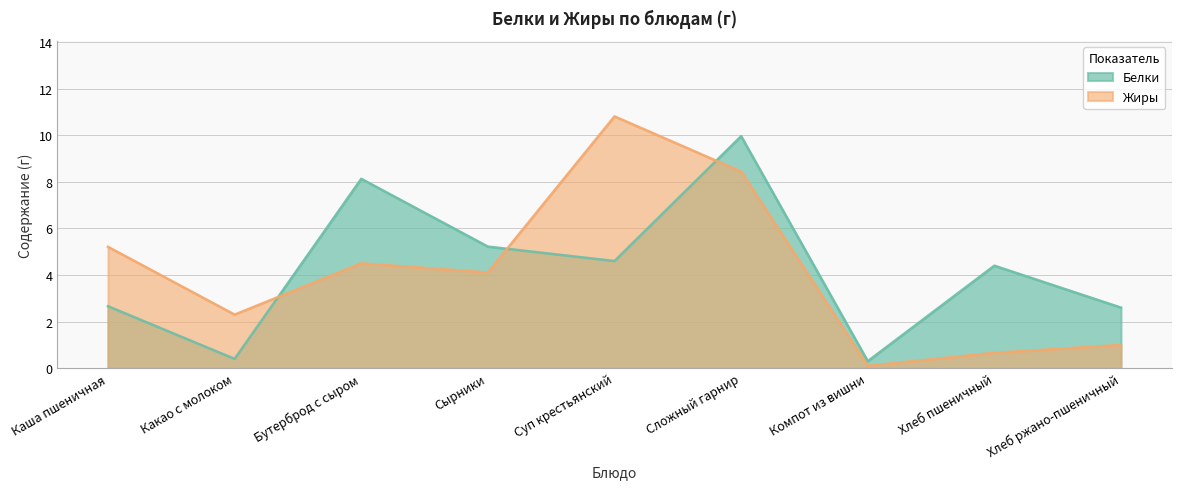

List the series in order of their overall mean, highest first.

Белки, Жиры